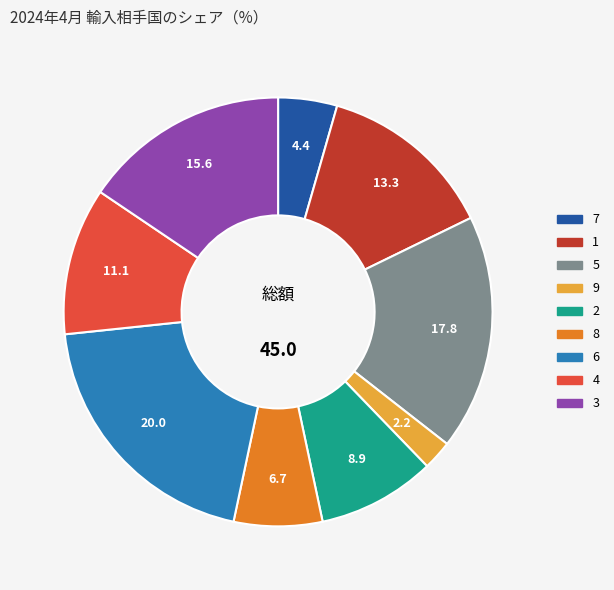

Does 2 represent more than half of the total?

No